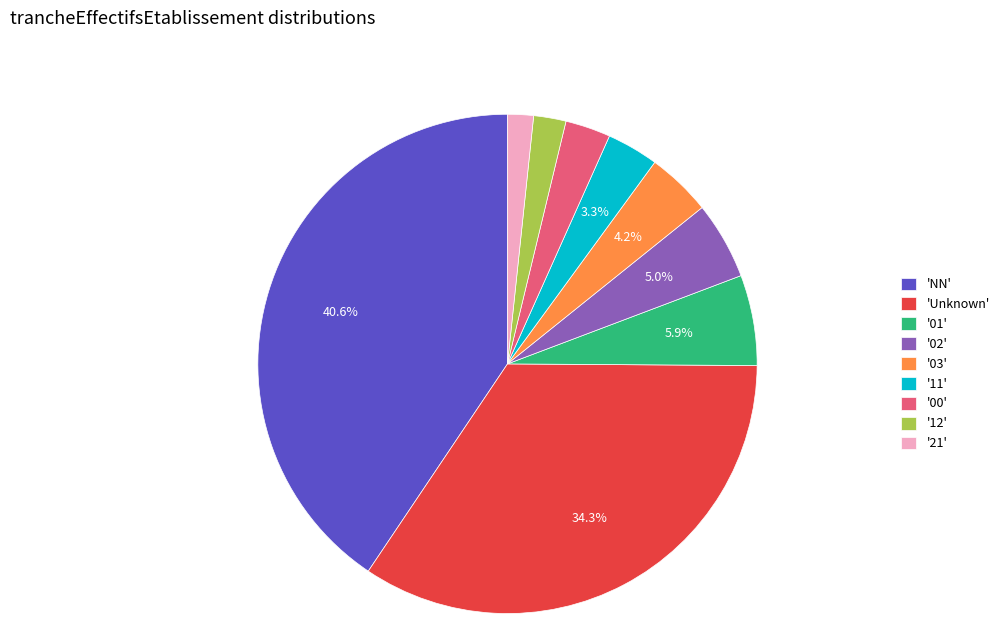

Between 'NN' and '00', which is larger?

'NN'